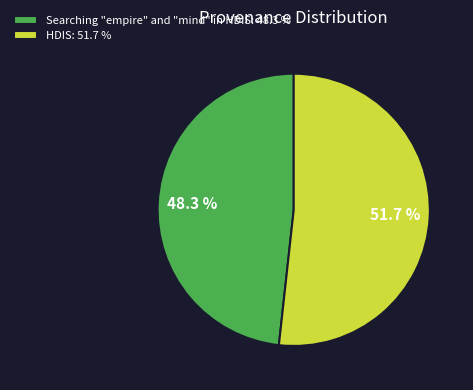

To the nearest percent, what percentage of the pie is HDIS?

52%